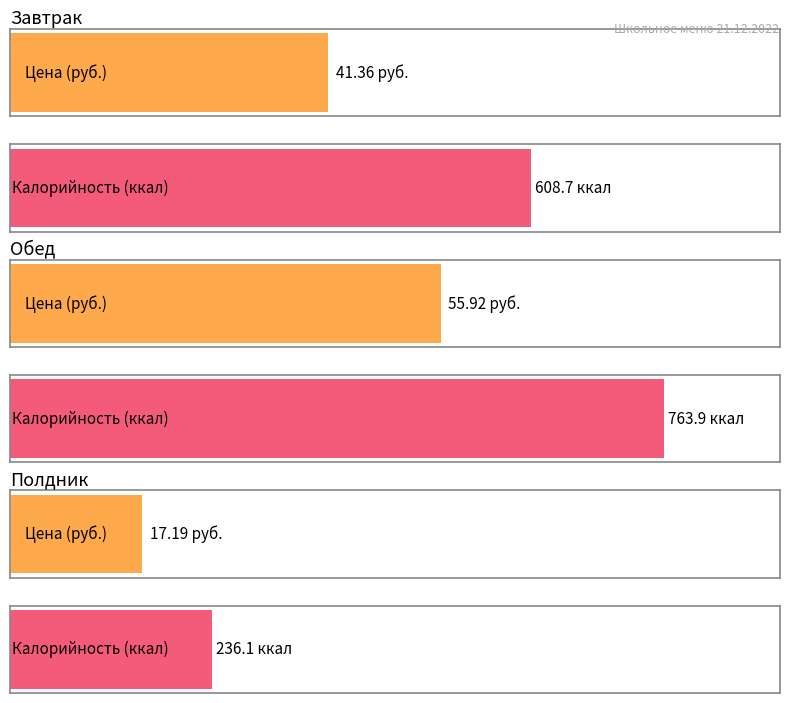

Which has a higher value, Калорийность (итого) or Цена (итого)?

Калорийность (итого)